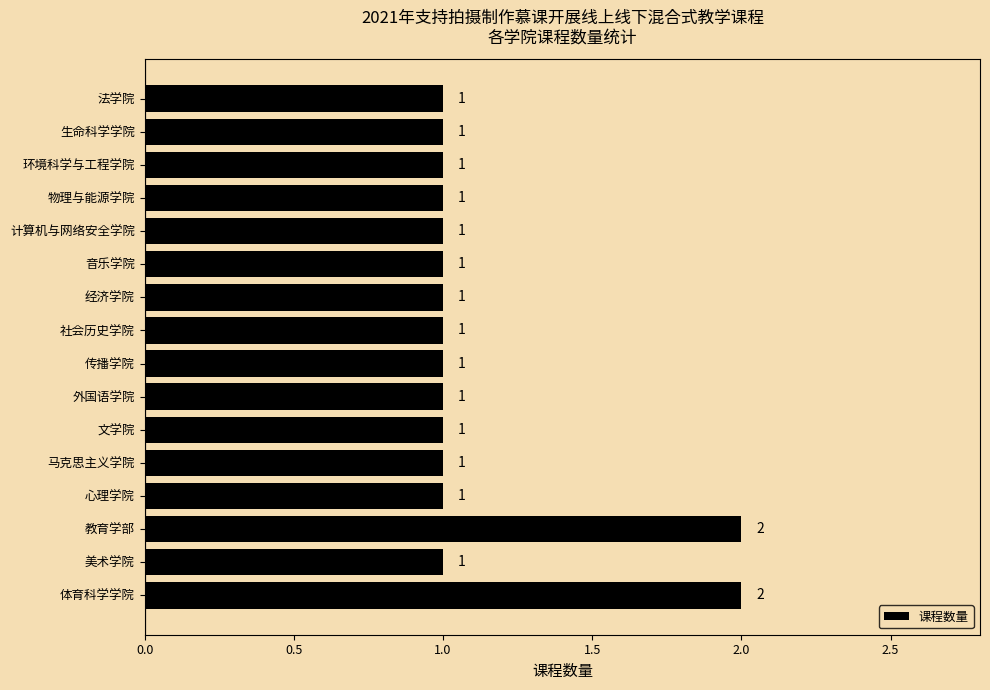

Approximately how many times larger is the value at 马克思主义学院 compared to 体育科学学院?

0.5